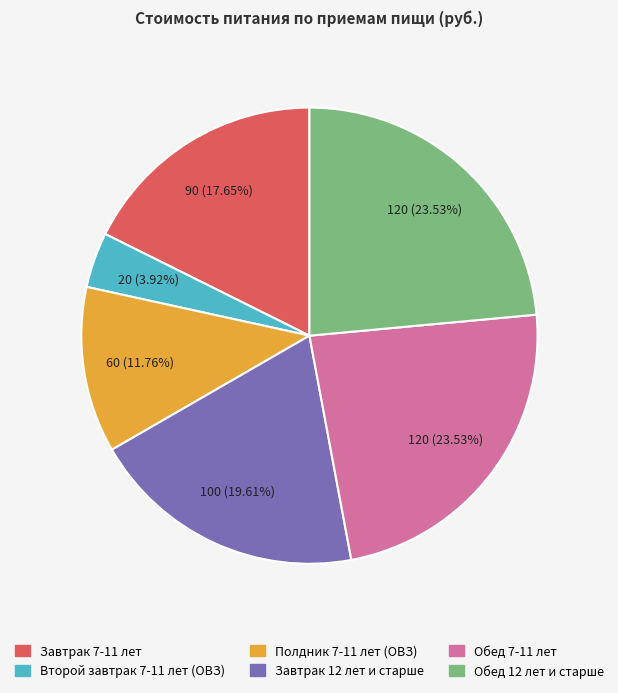

Count the number of slices in the pie.

6